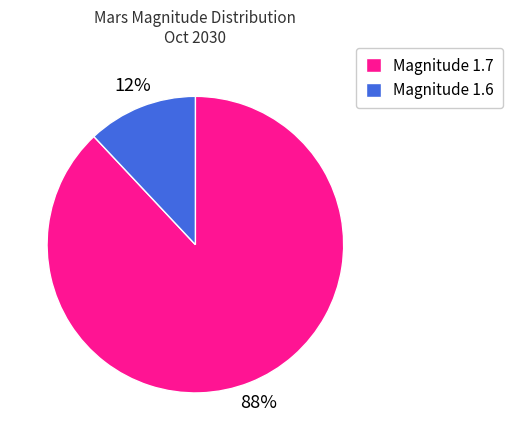

What percentage is the Magnitude 1.6 slice, to the nearest percent?

12%